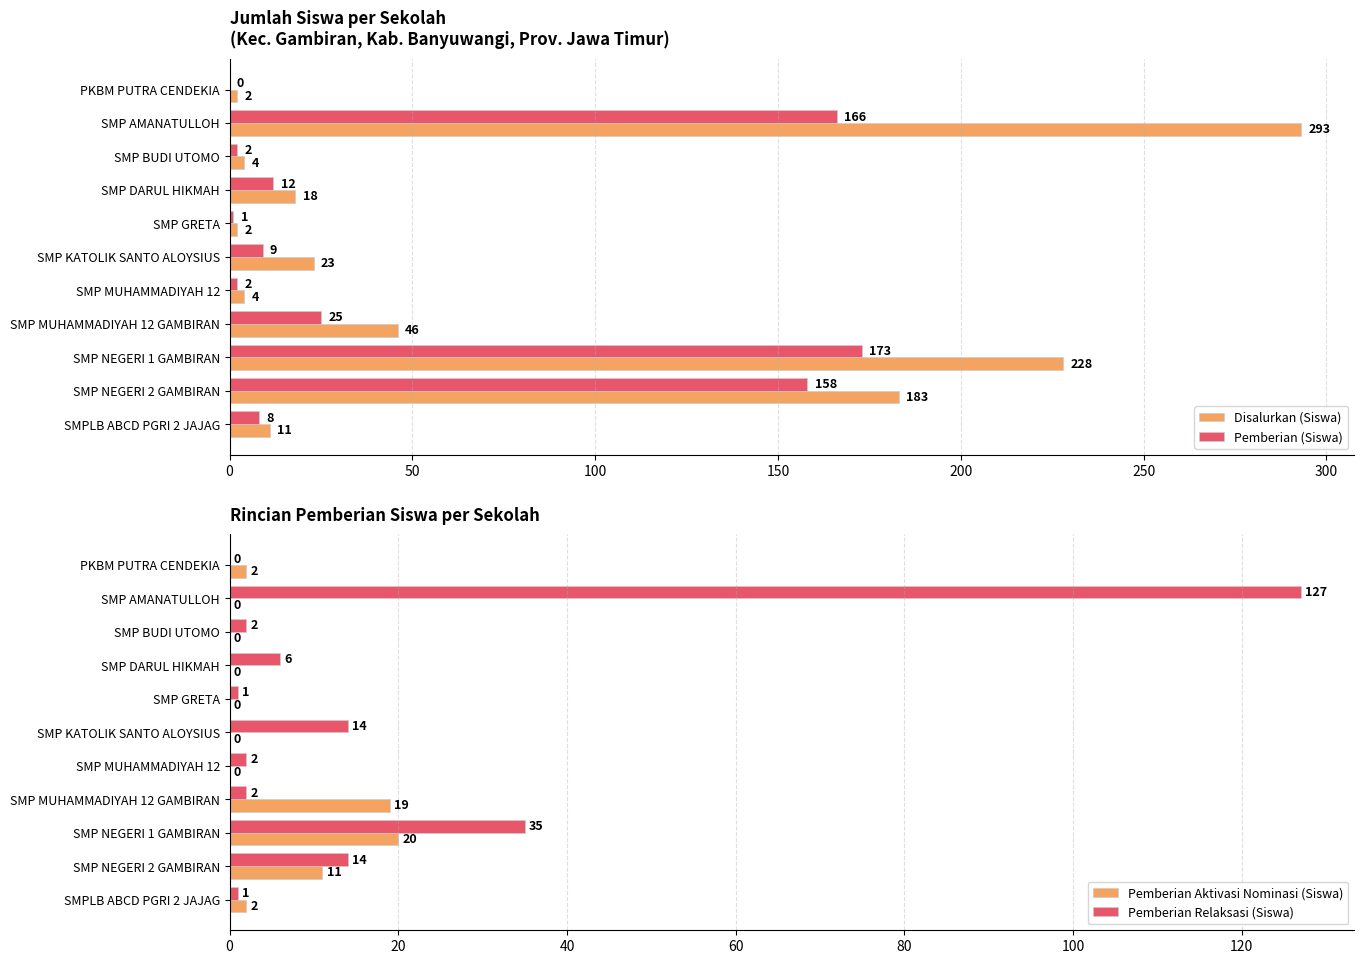

Reading left to right, transcribe all the data shown in this chart.

Disalurkan (Siswa): 2	293	4	18	2	23	4	46	228	183	11
Pemberian (Siswa): 0	166	2	12	1	9	2	25	173	158	8
Pemberian Aktivasi Nominasi (Siswa): 2	0	0	0	0	0	0	19	20	11	2
Pemberian Relaksasi (Siswa): 0	127	2	6	1	14	2	2	35	14	1